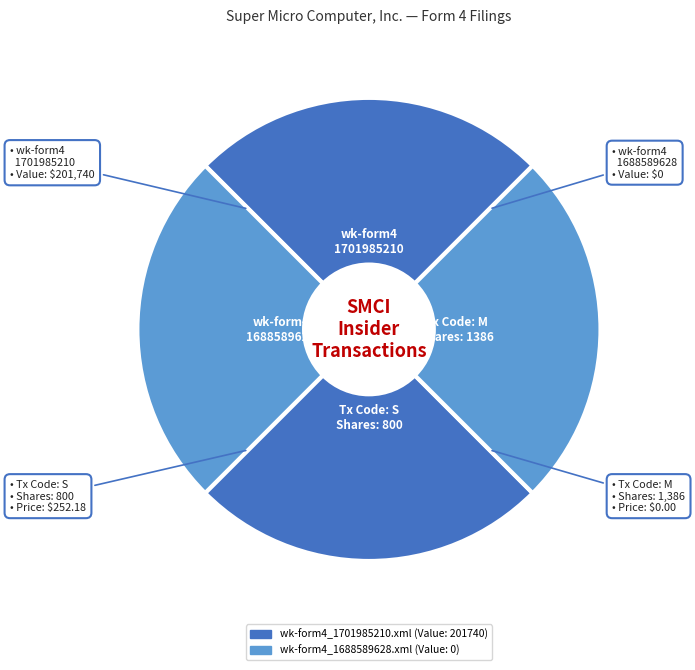

What is the ratio of the value at Tx Code: S Shares: 800 to the value at Tx Code: M Shares: 1386?

1.0